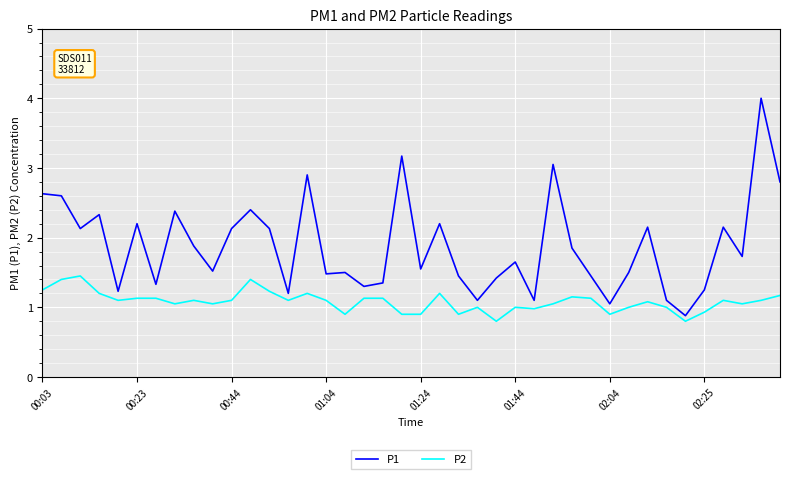

How many lines are shown in the chart?

2